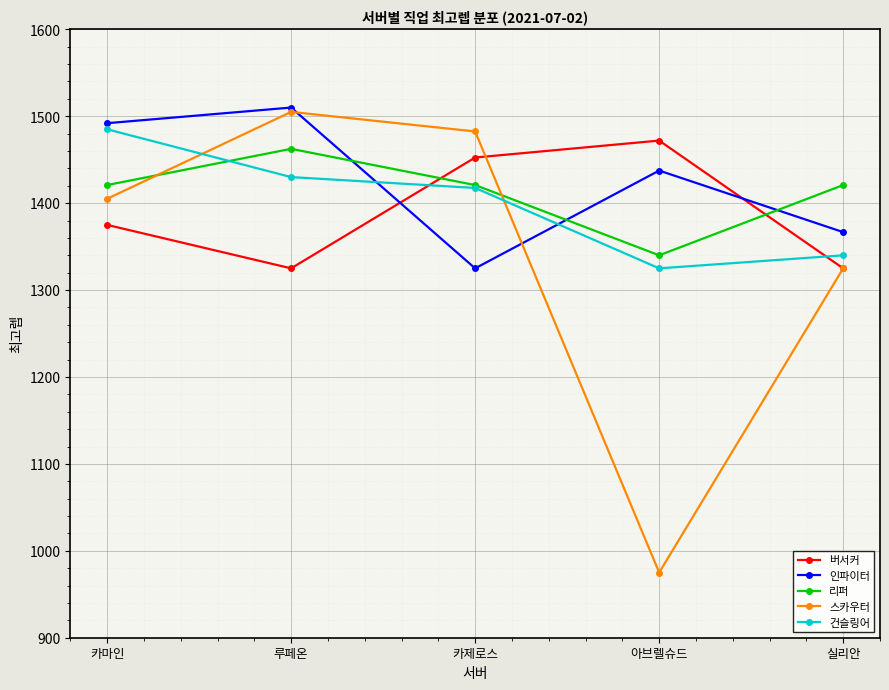

At which label does 스카우터 reach its minimum?

아브렐슈드